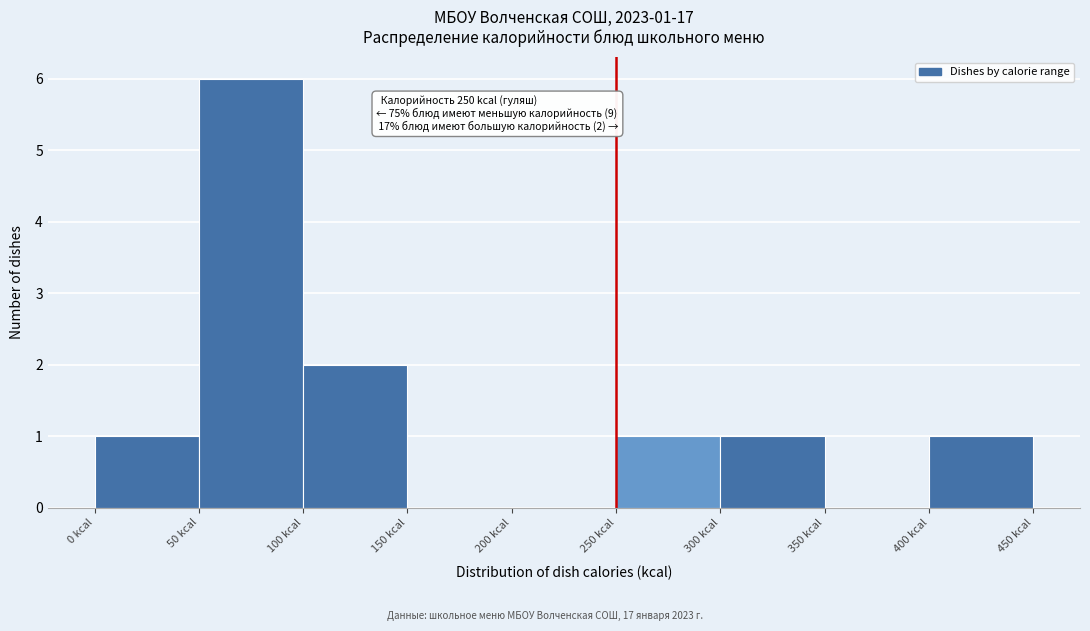

Over which range of the x-axis is the bar tallest?

50 to 100